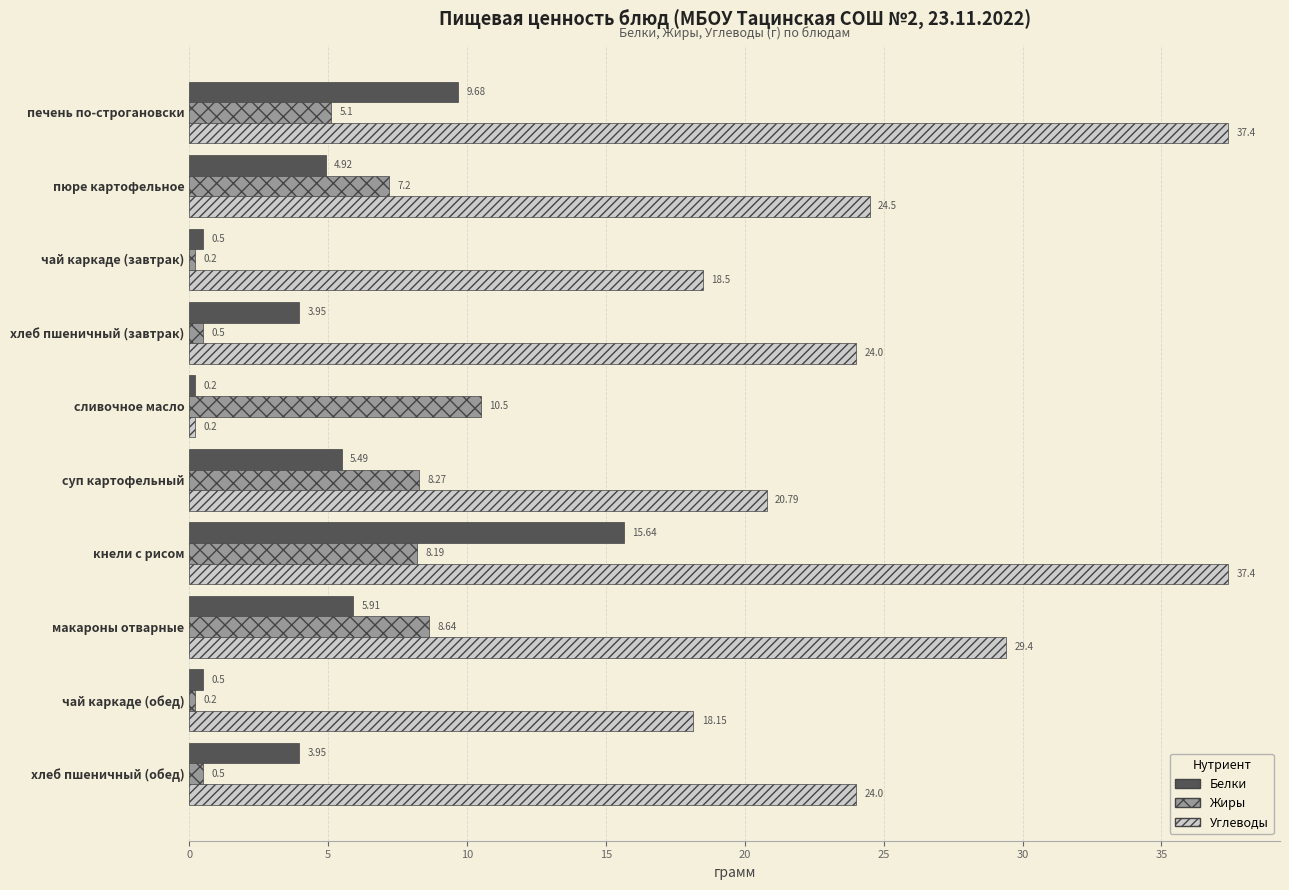

At which label is Белки closest to 7?

макароны отварные